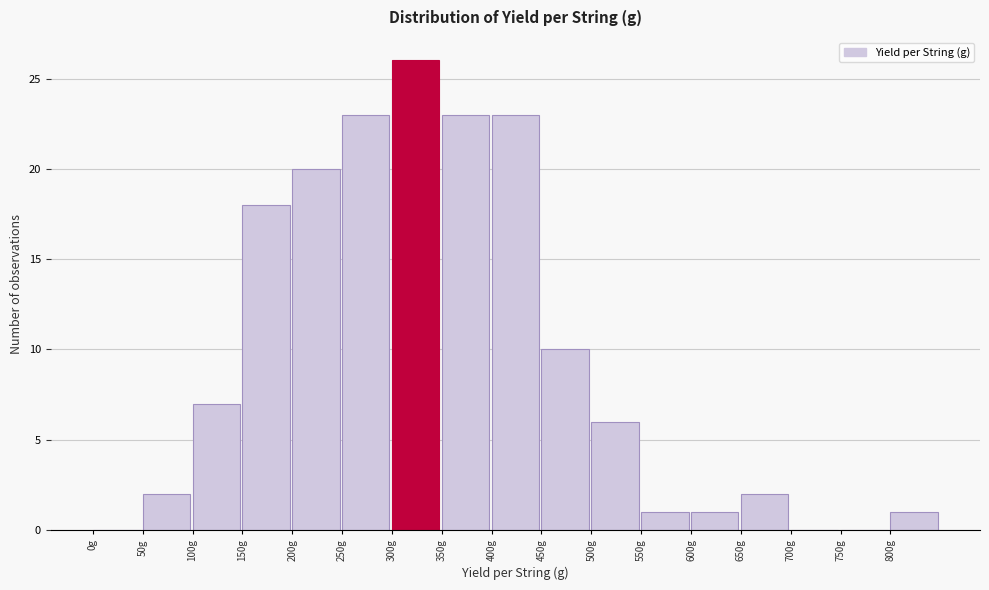

Over which range of the x-axis is the bar tallest?

300 to 350